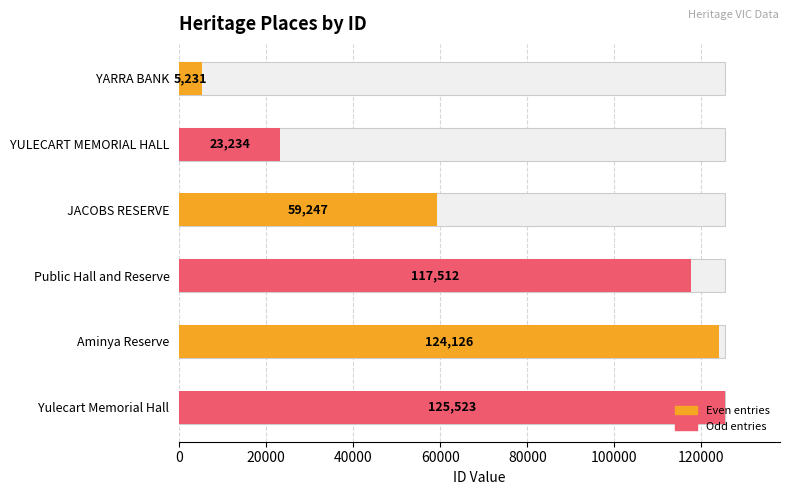

Where is the data nearest to the value 65377?

JACOBS RESERVE